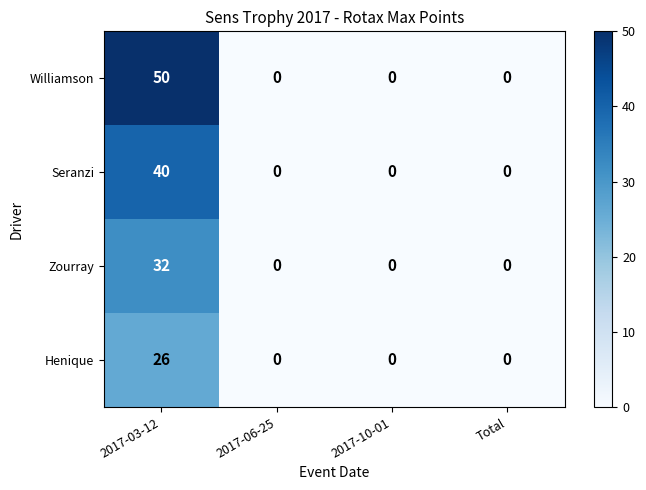

Reading left to right, extract all data points from this chart.

Williamson: 2017-03-12=50	2017-06-25=0	2017-10-01=0	Total=0
Seranzi: 2017-03-12=40	2017-06-25=0	2017-10-01=0	Total=0
Zourray: 2017-03-12=32	2017-06-25=0	2017-10-01=0	Total=0
Henique: 2017-03-12=26	2017-06-25=0	2017-10-01=0	Total=0